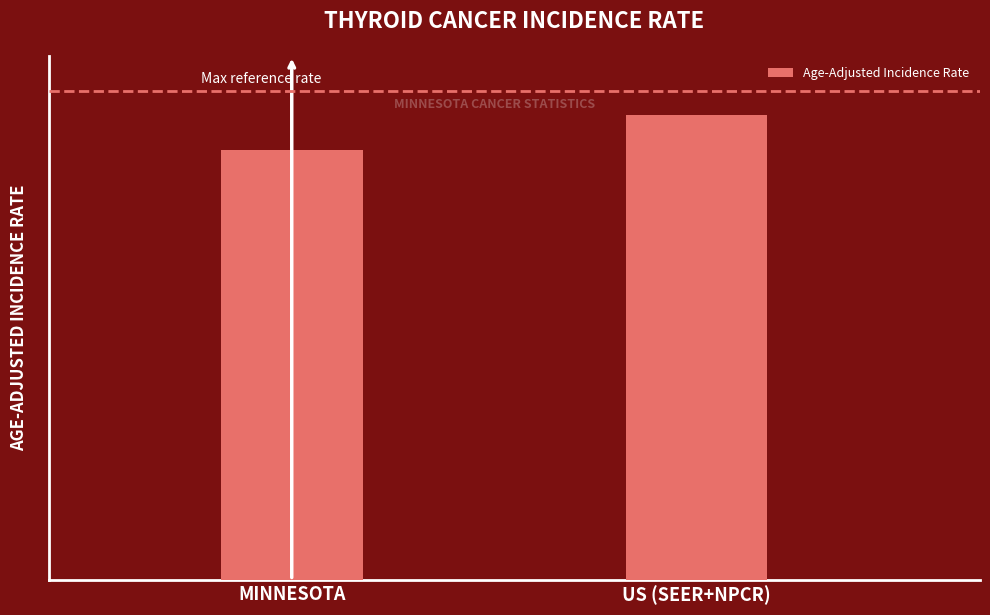

Does the chart contain any negative values?

No